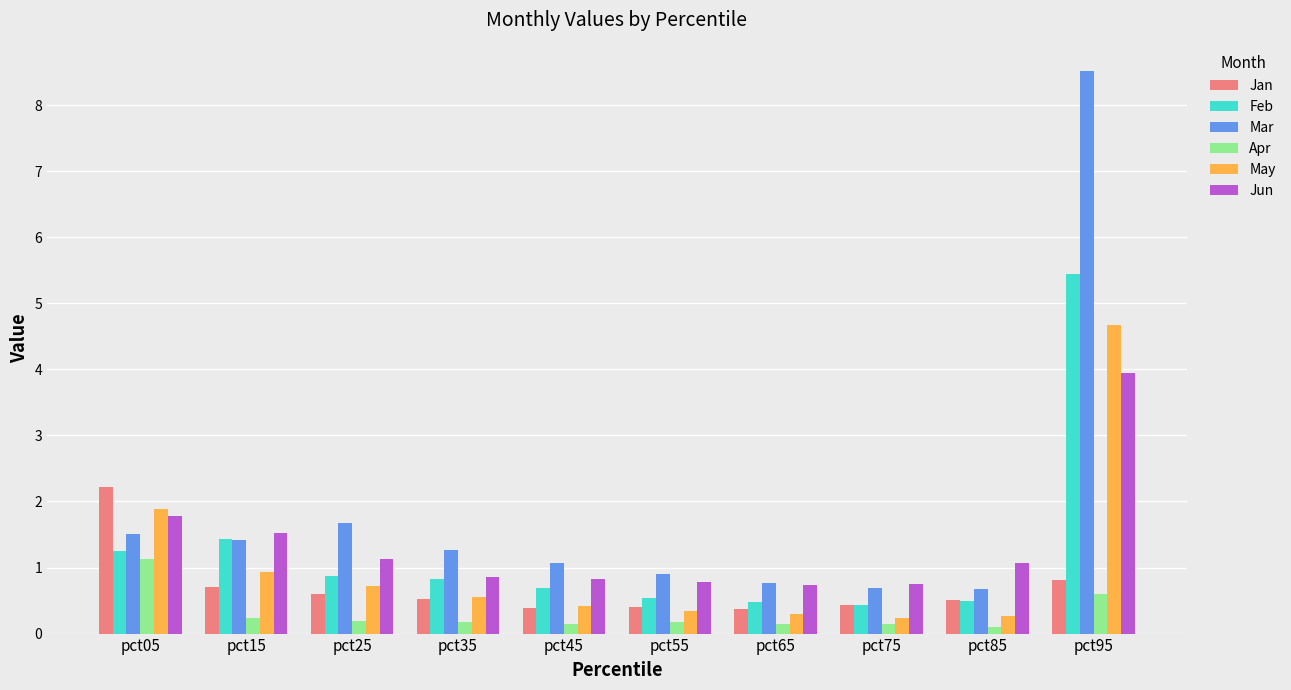

Which series has the widest spread of values?

Mar